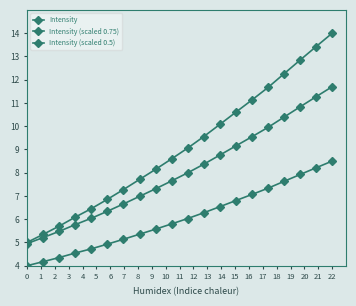

Is this an area chart (filled region under the line)?

No